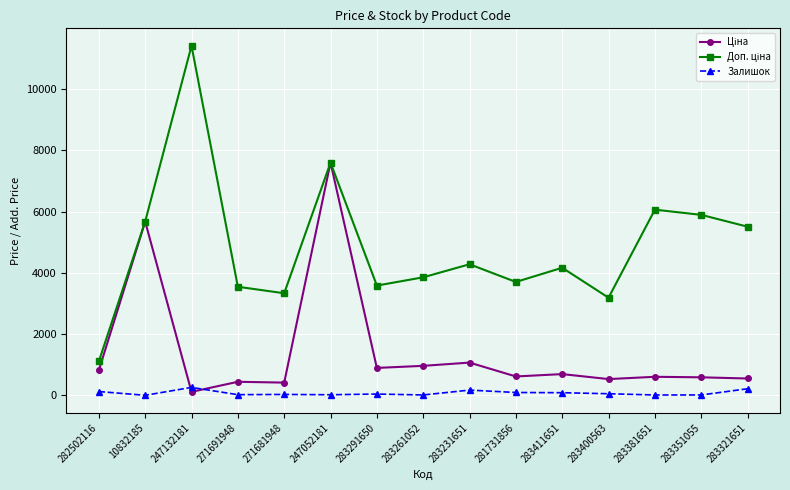

True or false: Залишок has more than 0 points higher than both neighbors.

True